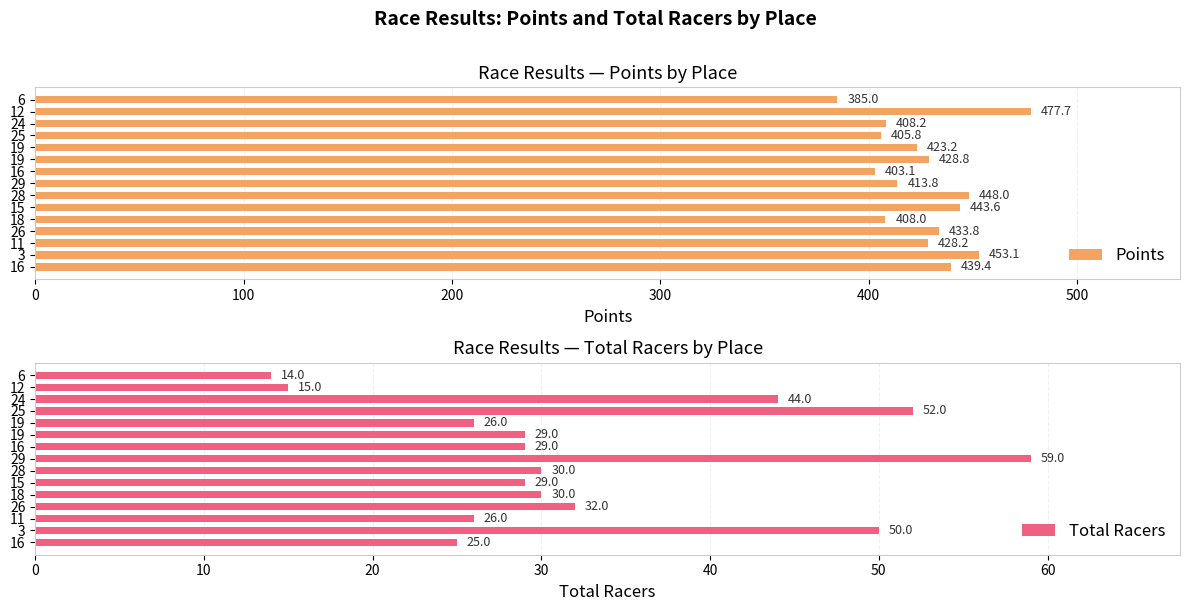

What value does the Points series have at 11?

428.2